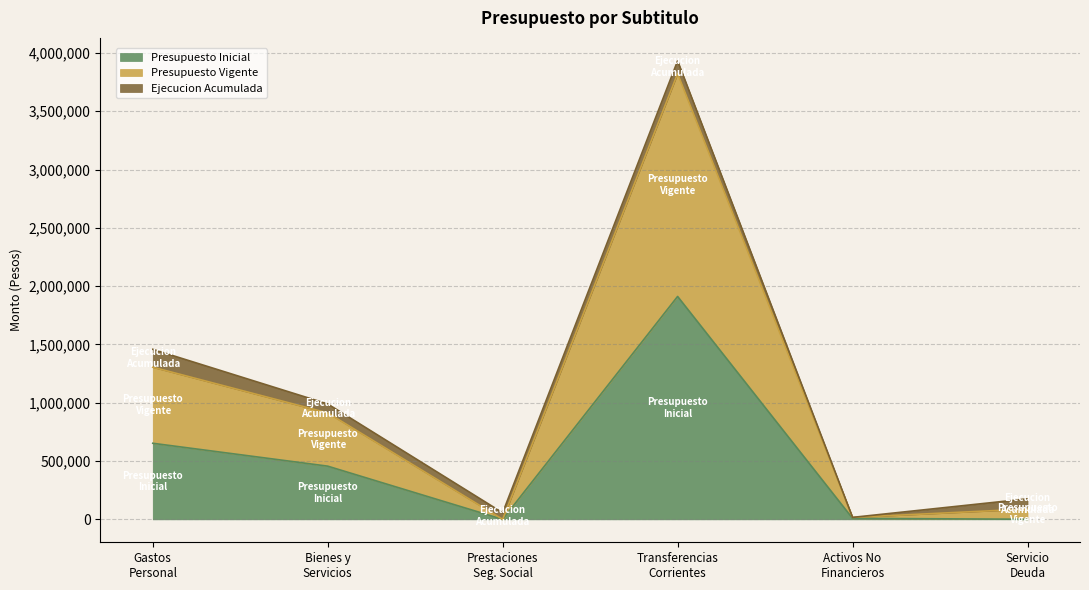

Read the Presupuesto Vigente value at Bienes y Servicios, to the nearest 100.

912500